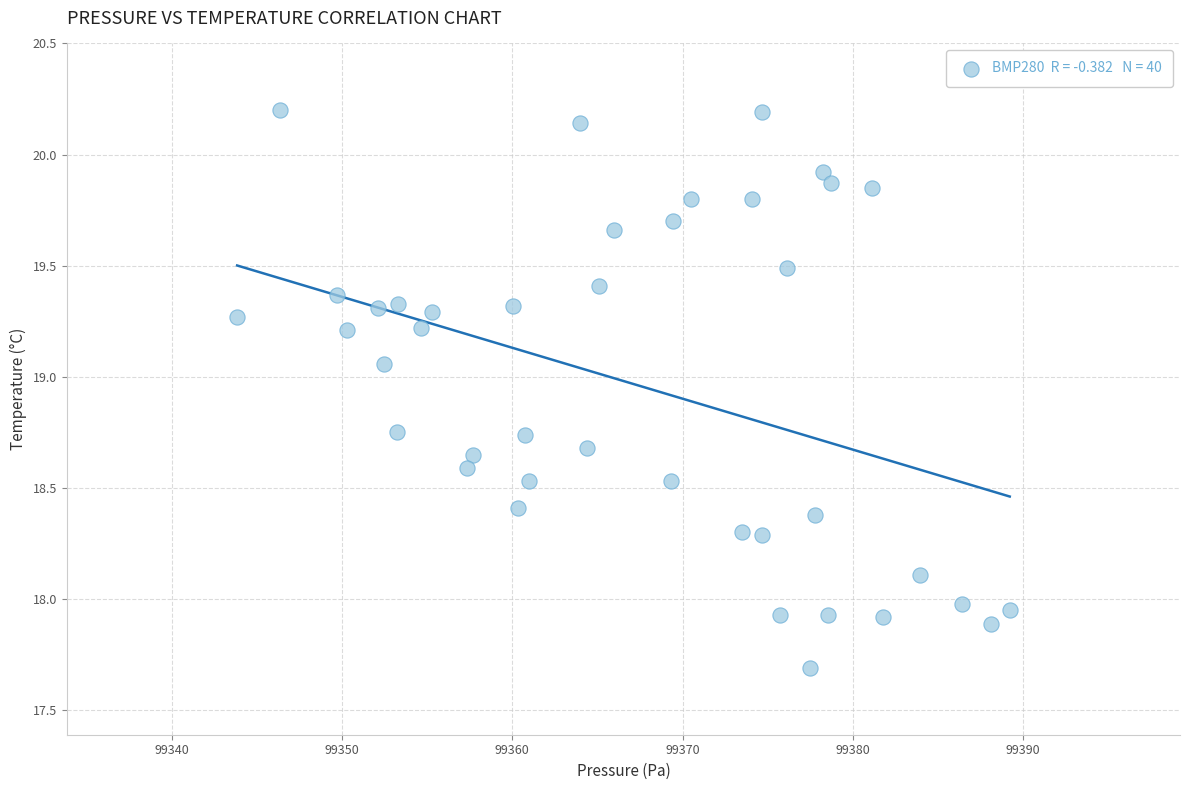

What is the range of X values (max minus min)?

45.4